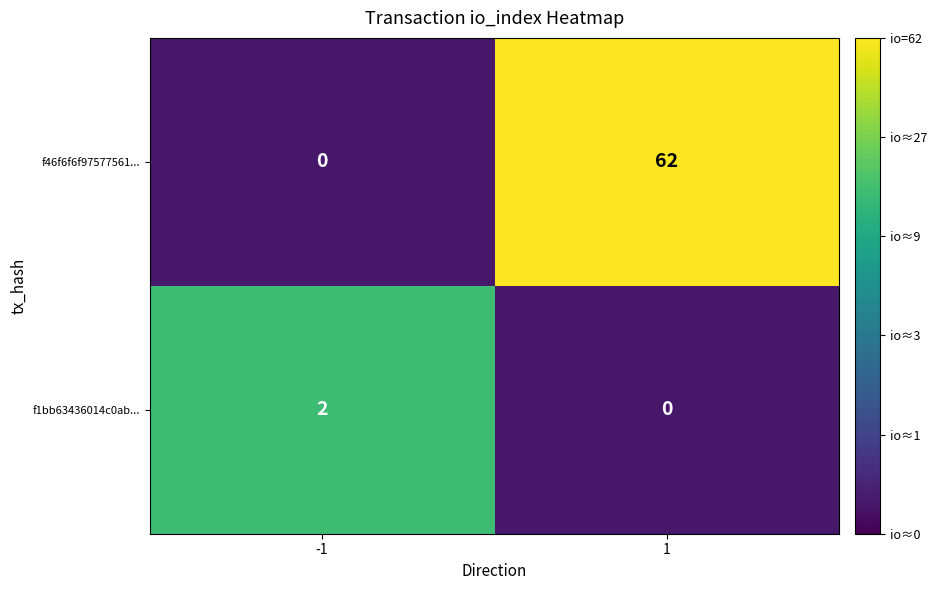

What is the maximum value for f46f6f6f97577561...?

62